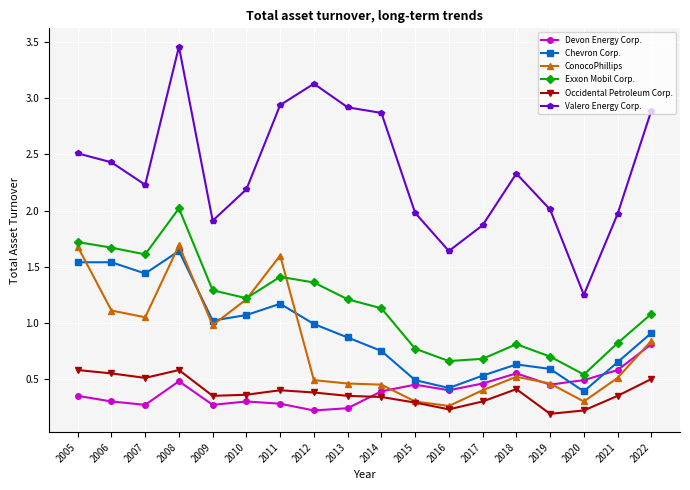

Rank the series at 2014 from lowest to highest value.

Occidental Petroleum Corp., Devon Energy Corp., ConocoPhillips, Chevron Corp., Exxon Mobil Corp., Valero Energy Corp.